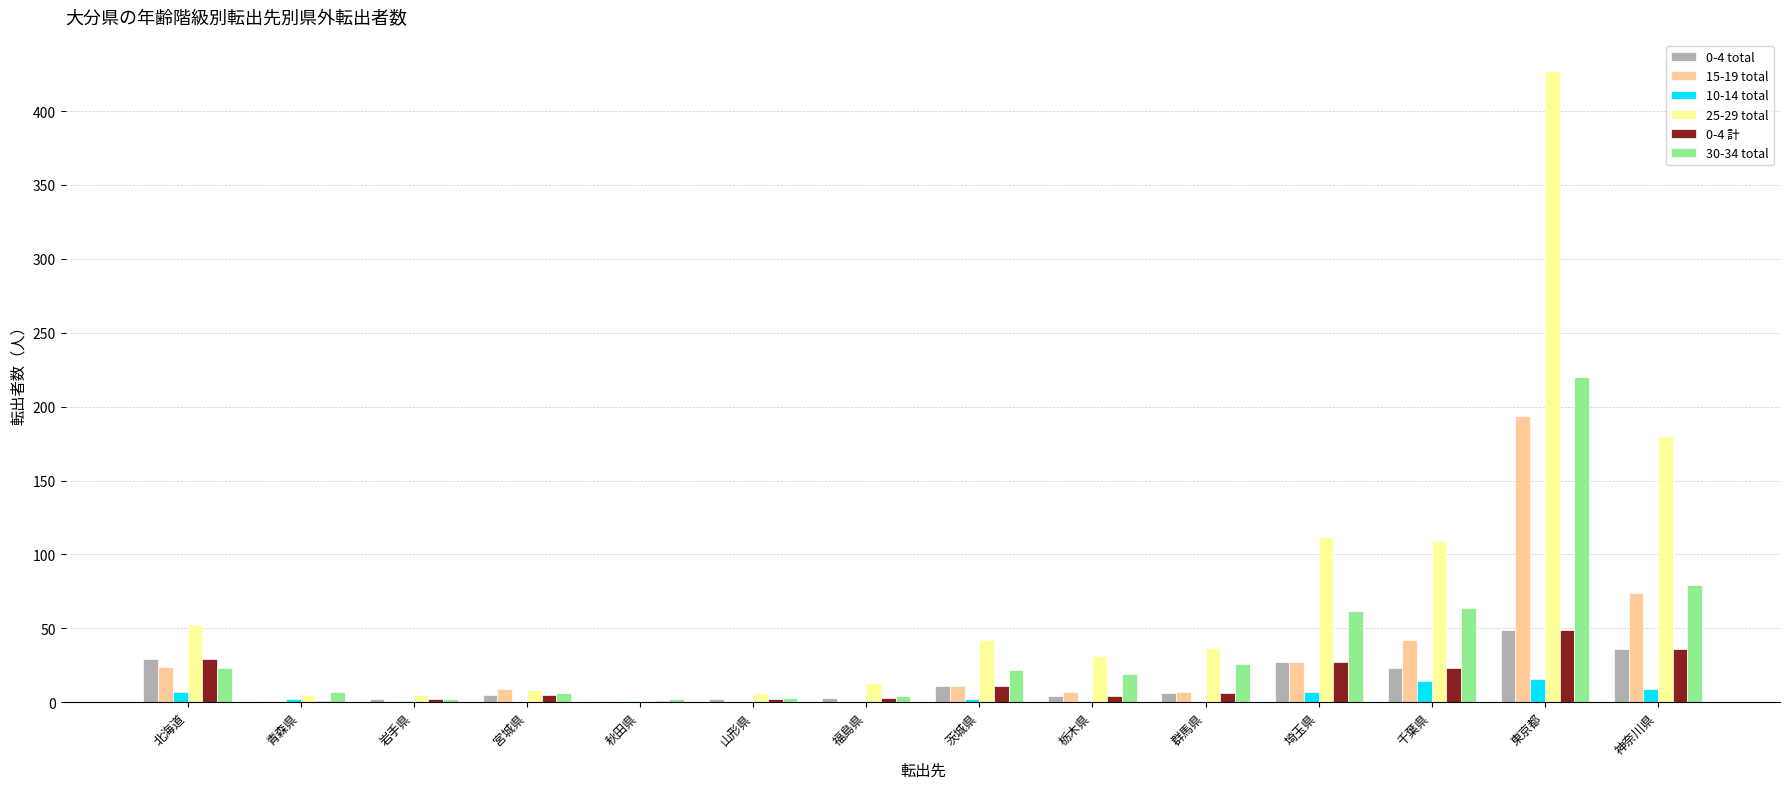

At which category does the chart reach its peak across all series?

東京都